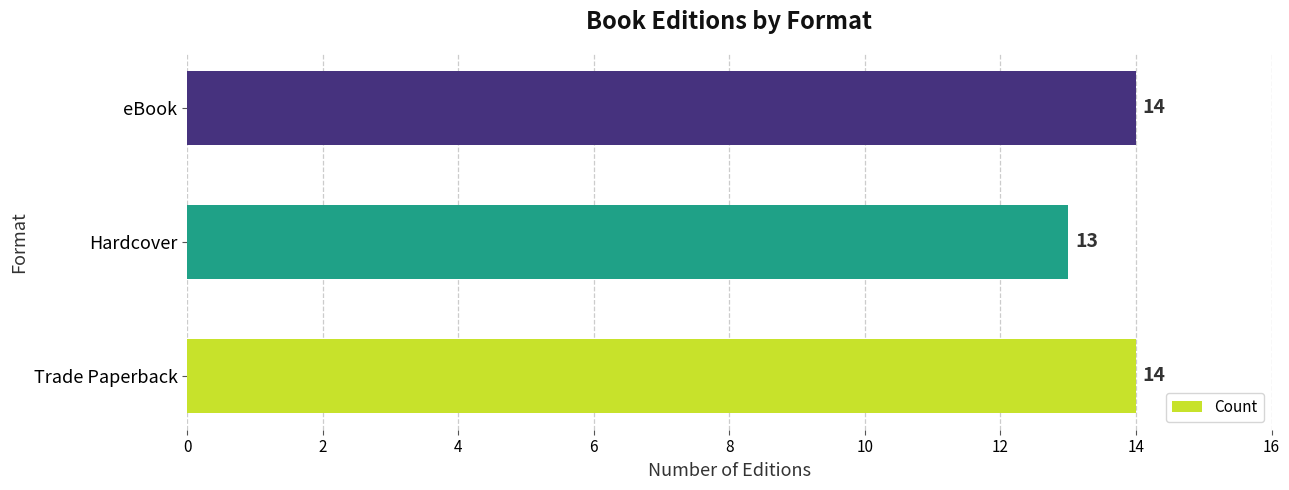

At which label is the value closest to 13?

Hardcover